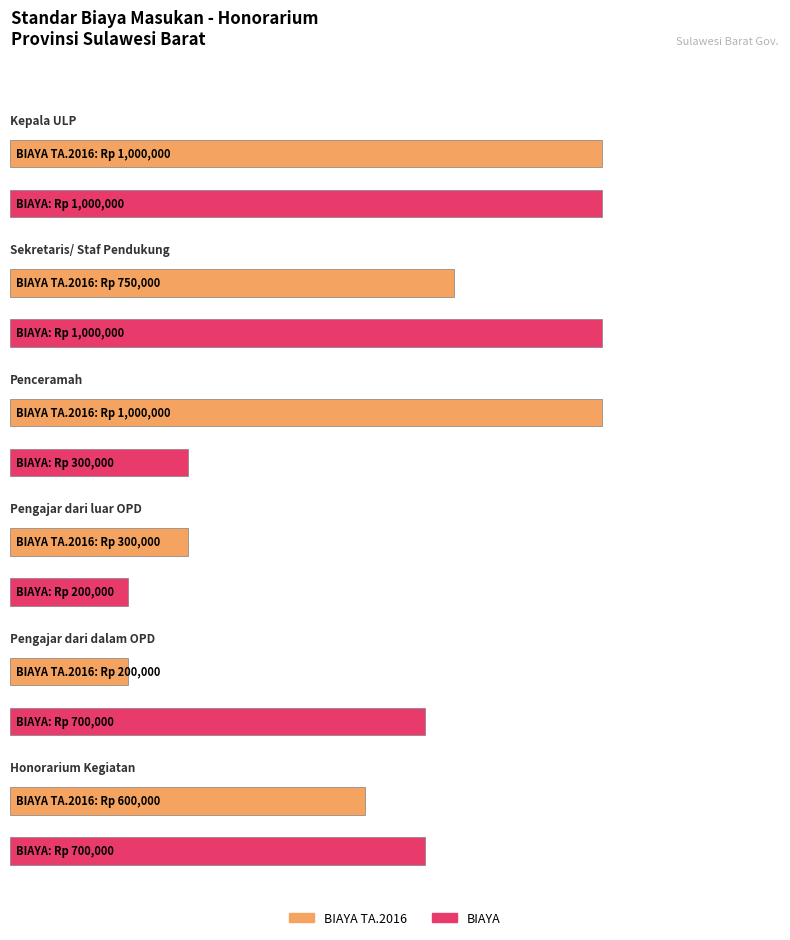

What is the maximum value shown in the chart?

1000000